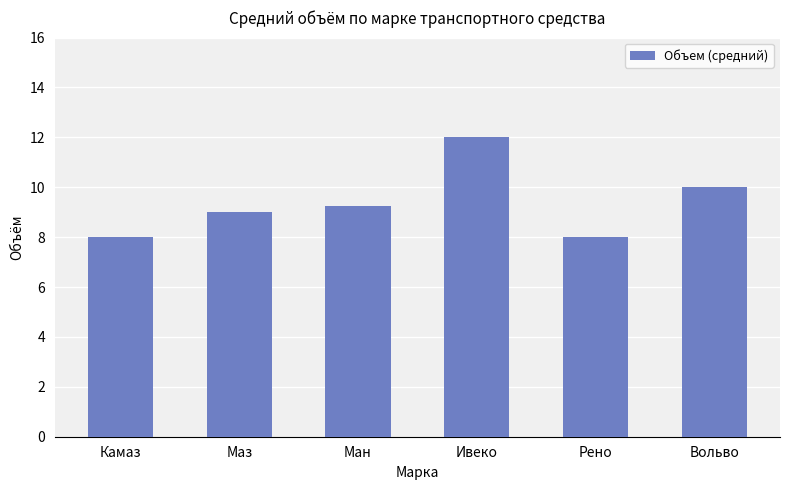

What position from the right is Рено?

2